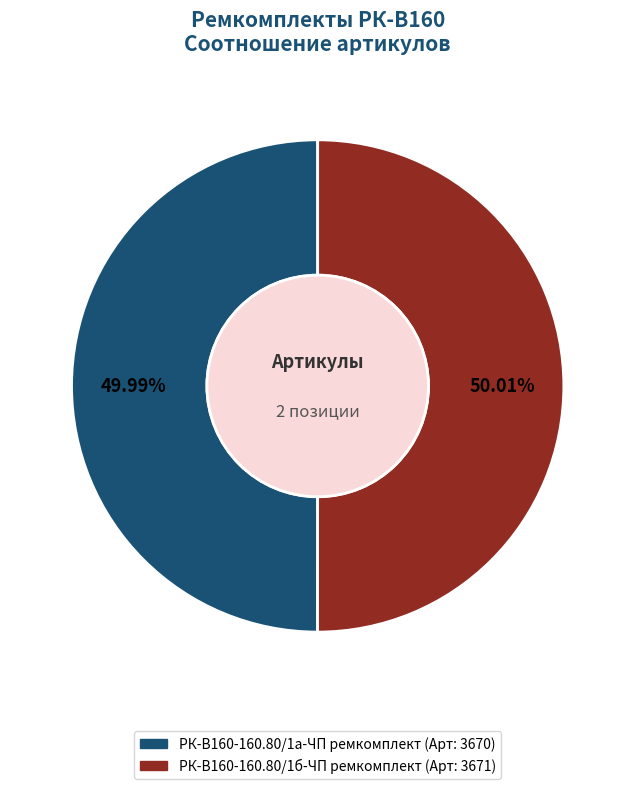

Approximately how many times larger is the value at РК-В160-160.80/1б-ЧП ремкомплект compared to РК-В160-160.80/1а-ЧП ремкомплект?

1.0